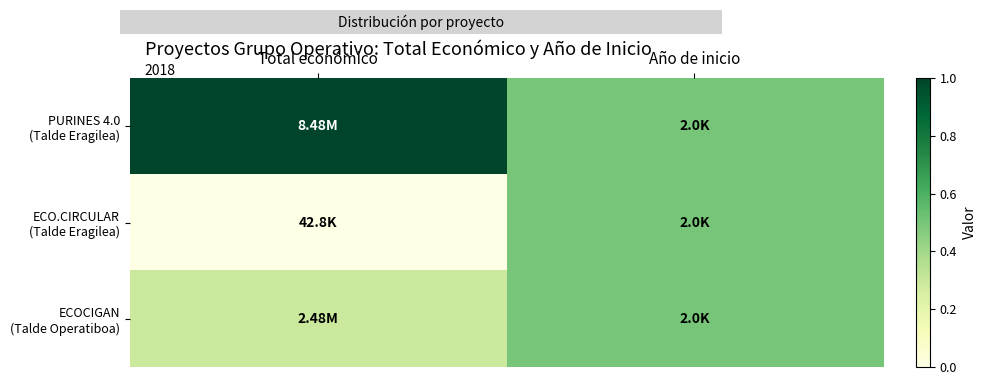

Rank the series by their average value, from highest to lowest.

PURINES 4.0 (Talde Eragilea), ECOCIGAN (Talde Operatiboa), ECO.CIRCULAR (Talde Eragilea)